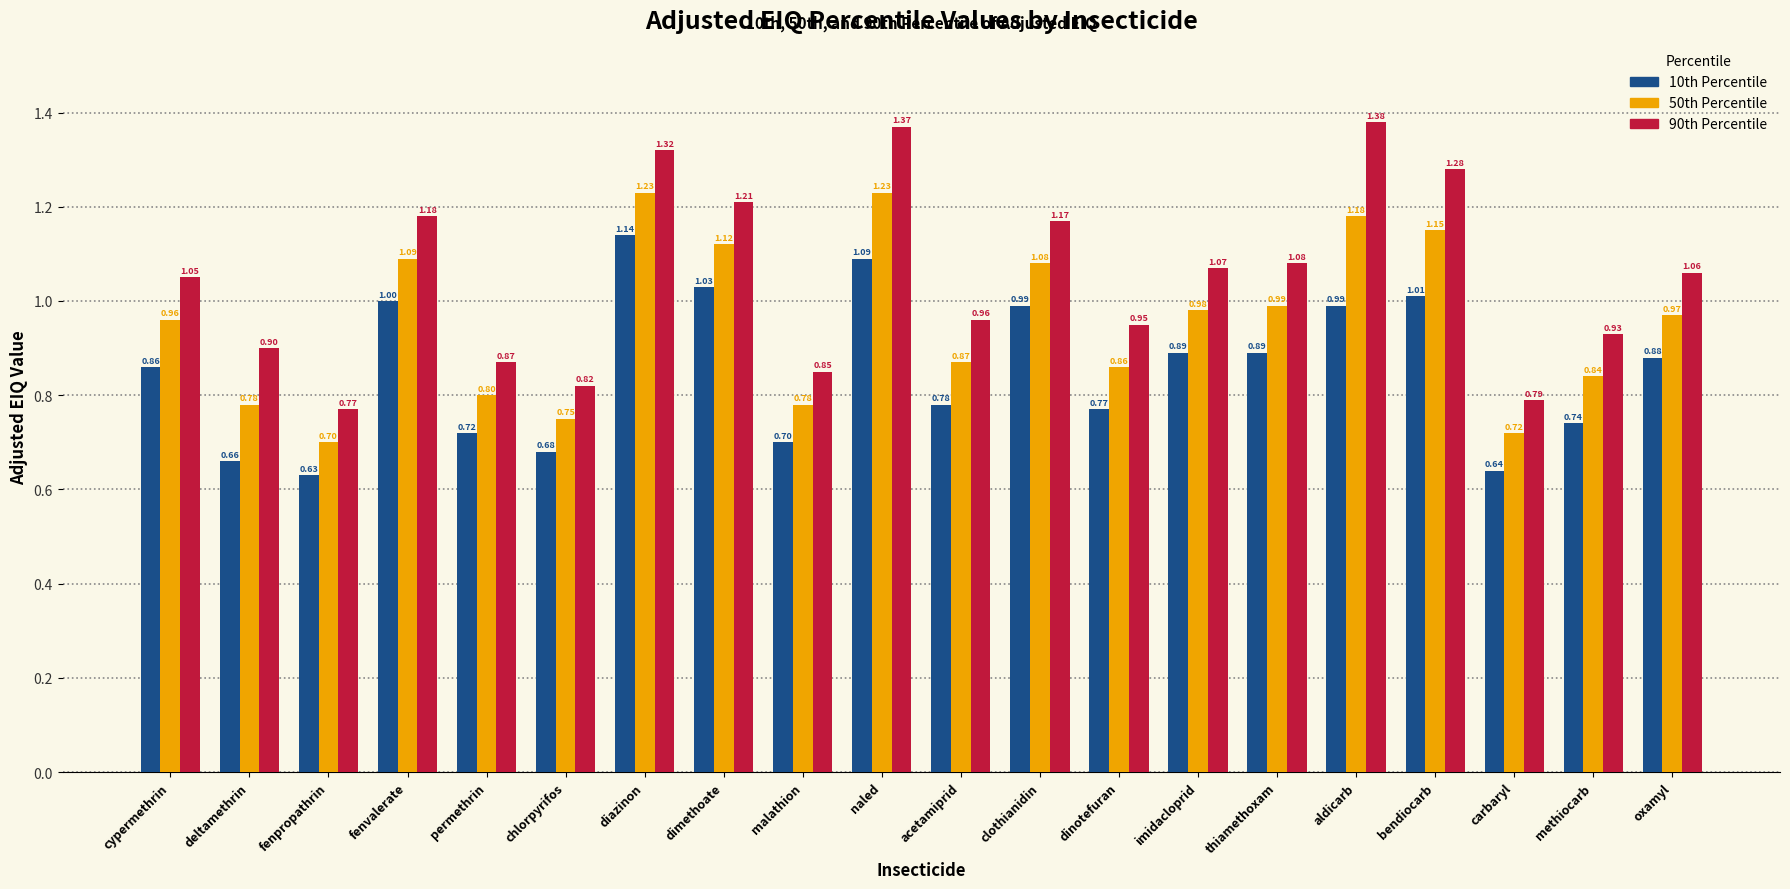

The value of 90th Percentile at dinotefuran is 1.5. True or false?

False